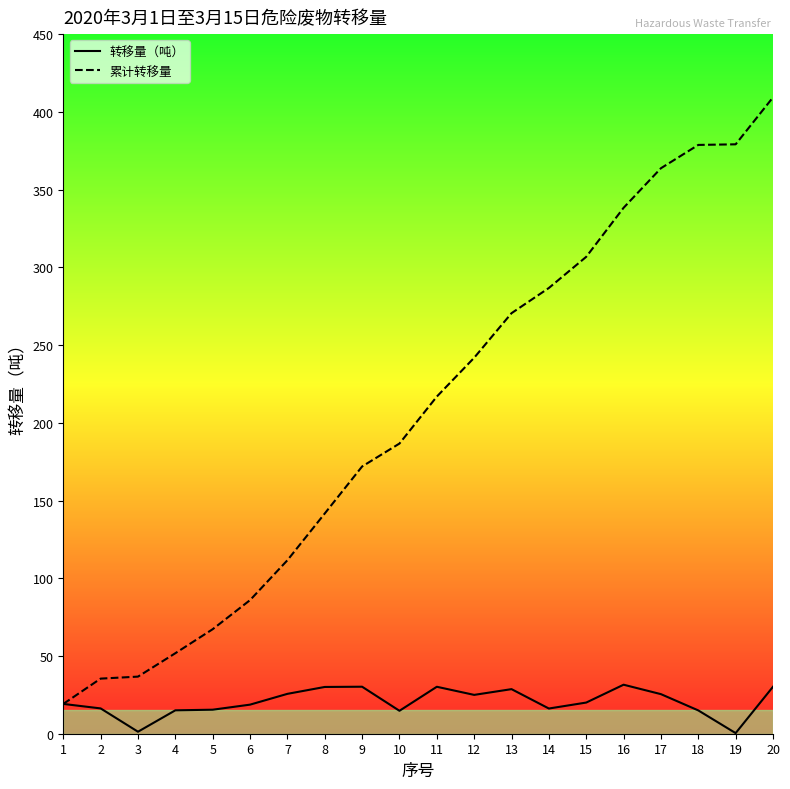

True or false: 转移量（吨） and 累计转移量 cross at least once.

False